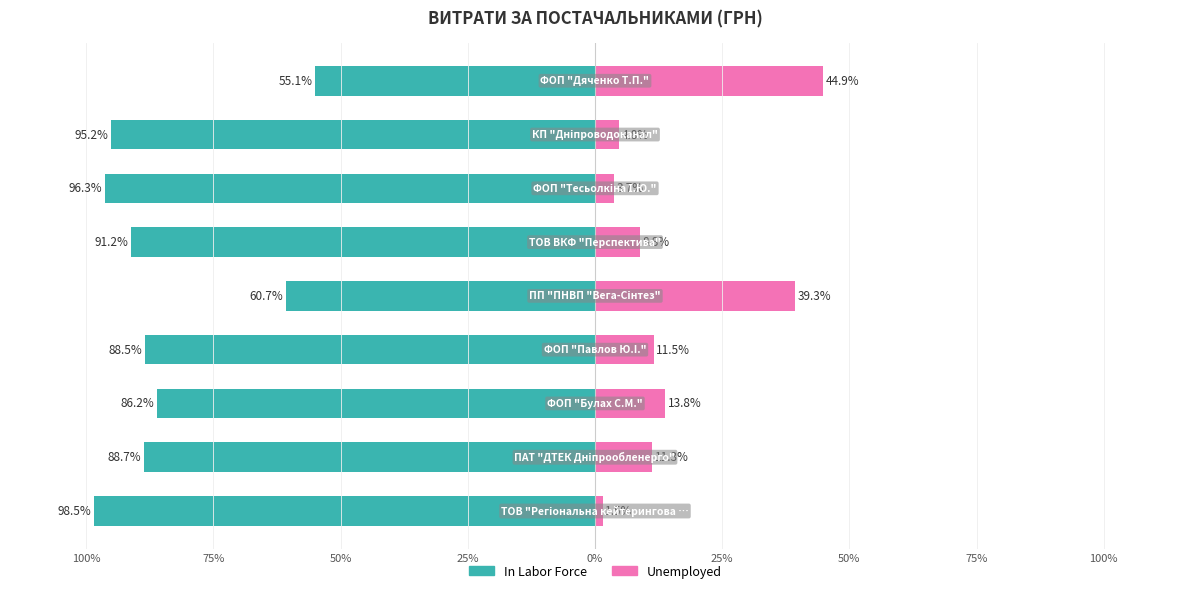

How many values in the In Labor Force series are below -88?

6